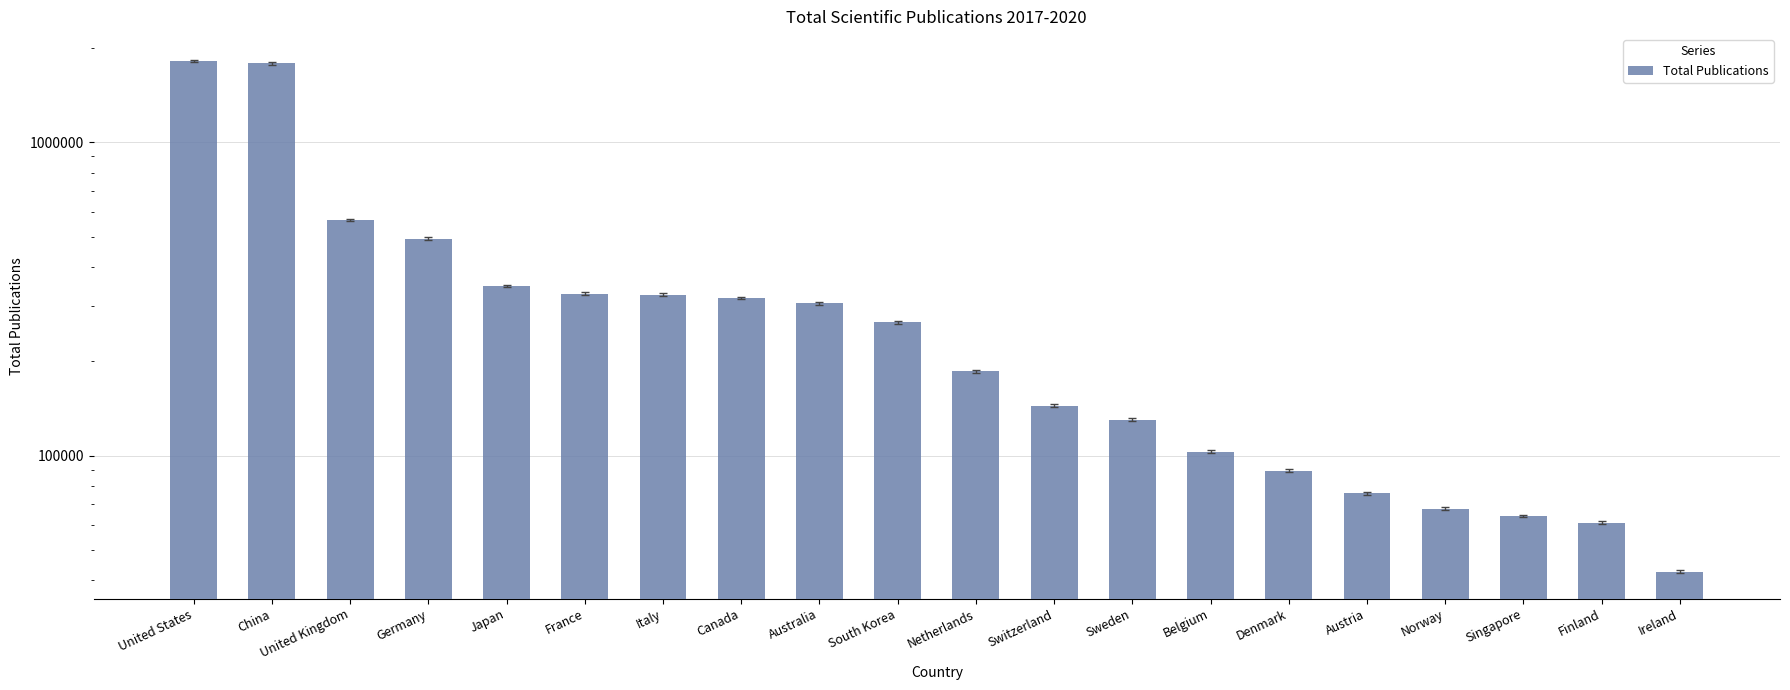

The value at Norway is 31300. True or false?

False